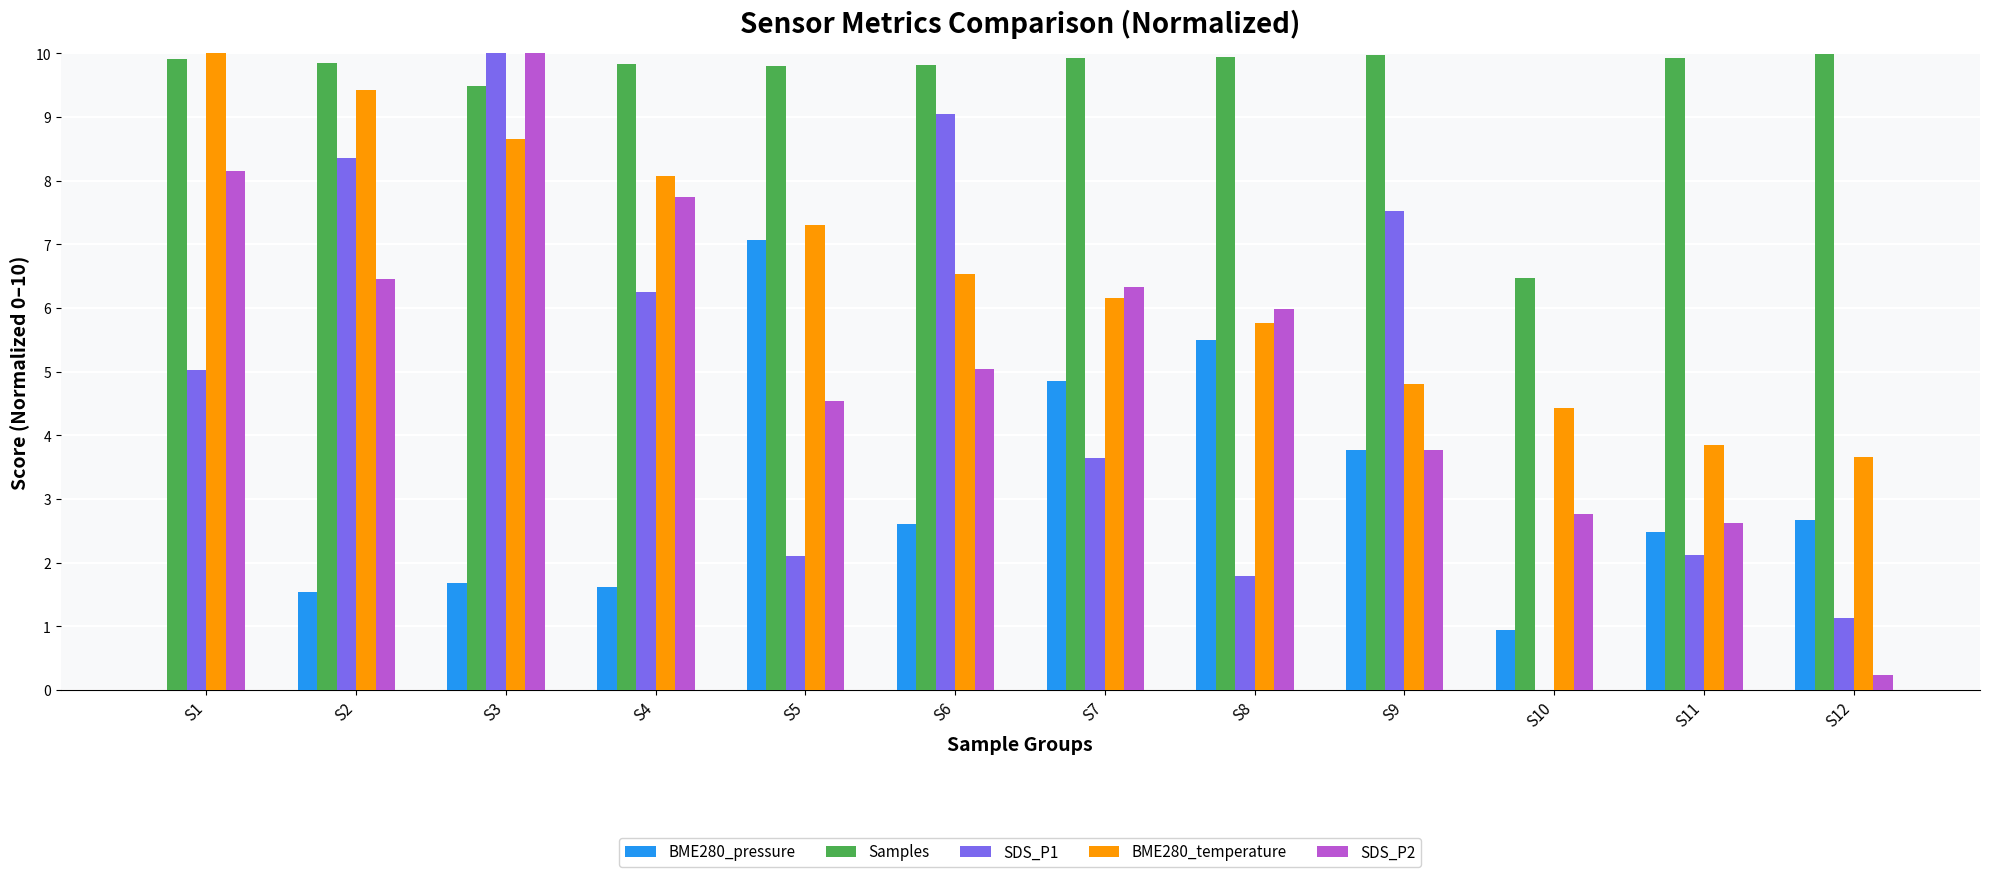

Which series has the largest range (max minus min)?

SDS_P1